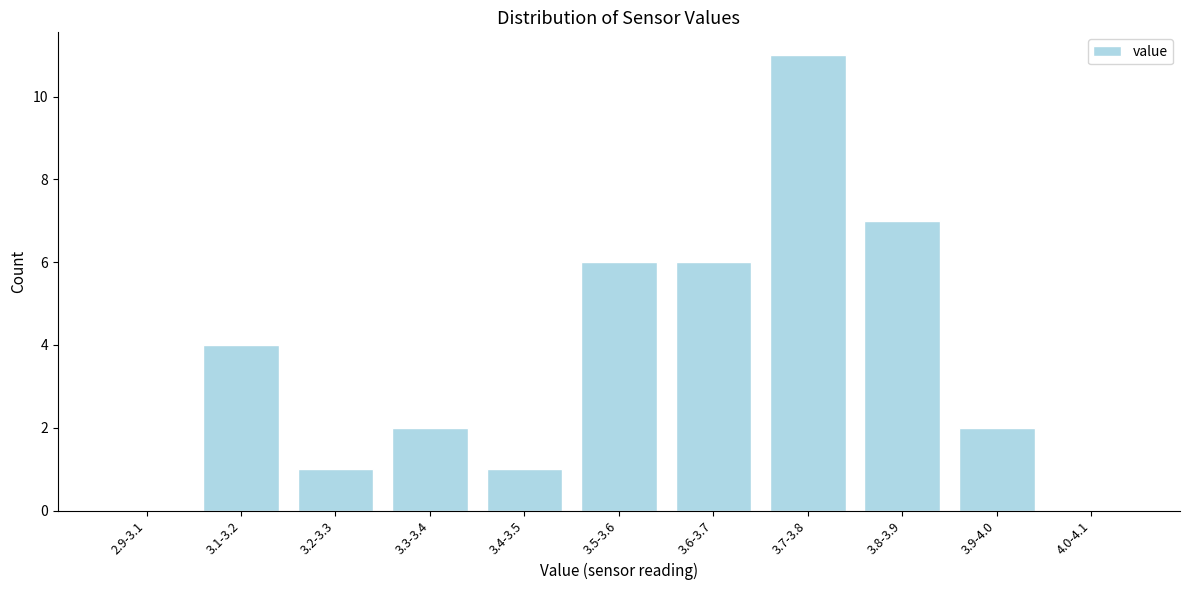

What is the sum of all values?

40